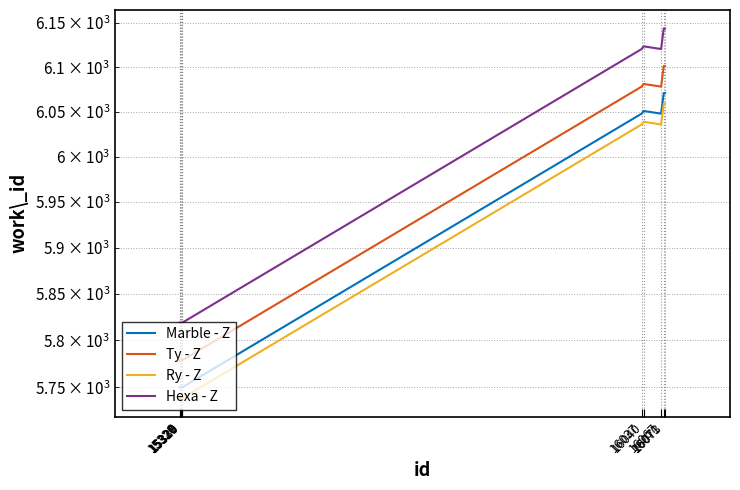

What is the difference between the Ty - Z values at 16071 and 15330?

322.6